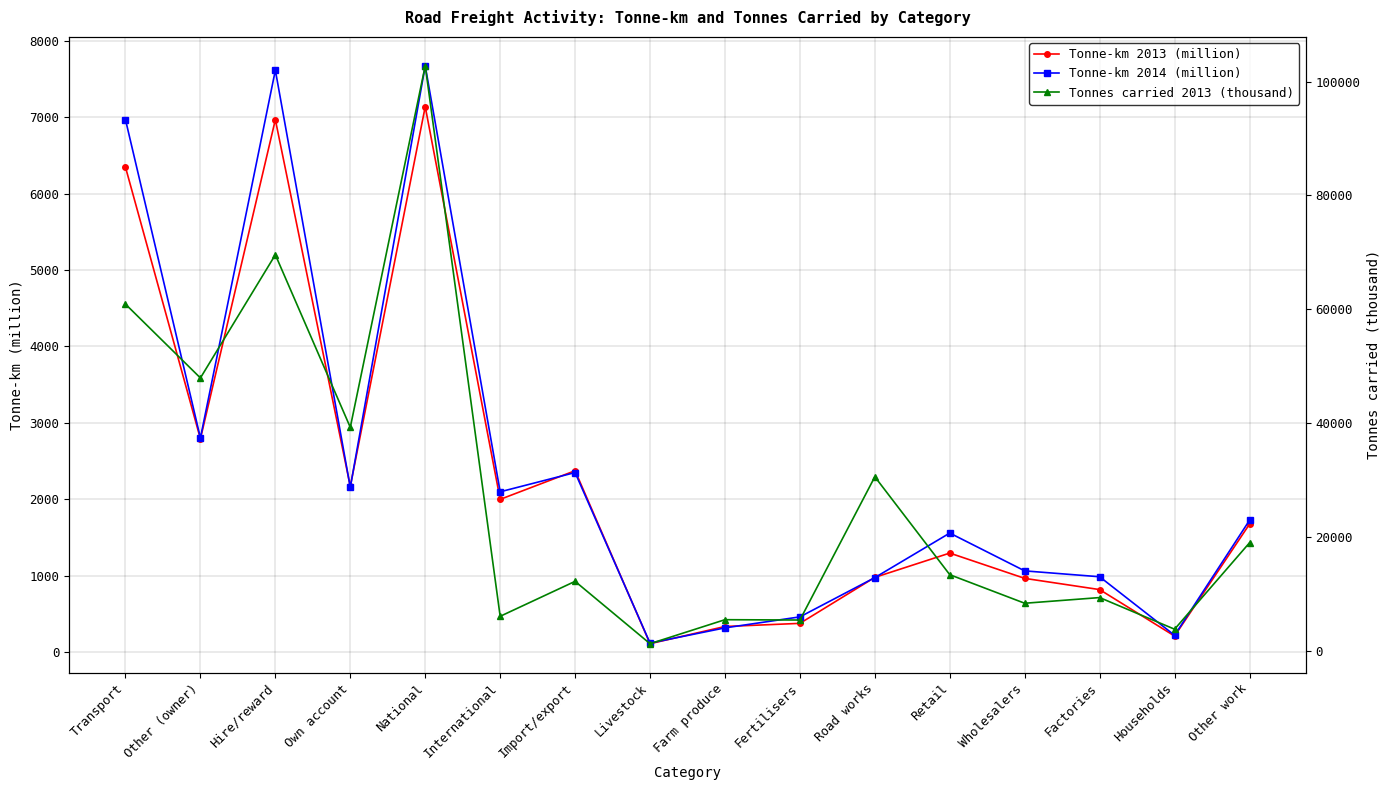

Reading left to right, what are all the values shown in this chart?

Tonne-km 2013 (million): Transport=6347	Other (owner)=2791	Hire/reward=6969	Own account=2169	National=7139	International=1999	Import/export=2374	Livestock=110	Farm produce=335	Fertilisers=376	Road works=978	Retail=1296	Wholesalers=965	Factories=818	Households=210	Other work=1675
Tonne-km 2014 (million): Transport=6969	Other (owner)=2803	Hire/reward=7616	Own account=2156	National=7674	International=2098	Import/export=2350	Livestock=118	Farm produce=317	Fertilisers=461	Road works=975	Retail=1558	Wholesalers=1063	Factories=986	Households=220	Other work=1725
Tonnes carried 2013 (thousand): Transport=60898	Other (owner)=47933	Hire/reward=69571	Own account=39260	National=102761	International=6070	Import/export=12211	Livestock=1261	Farm produce=5476	Fertilisers=5418	Road works=30576	Retail=13378	Wholesalers=8362	Factories=9361	Households=3804	Other work=18983